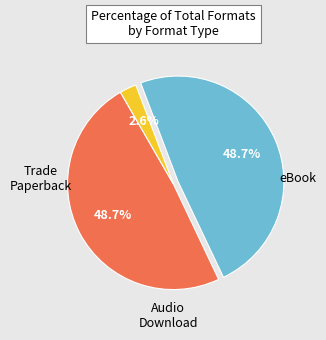

Is Audio Download the majority of the pie?

No